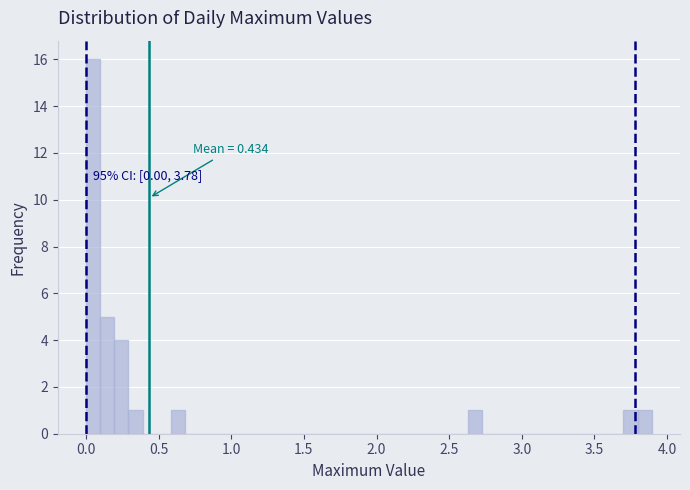

Around what value on the x-axis is the tallest bar? Give the approximate position of its centre, as read against the axis.

0.05